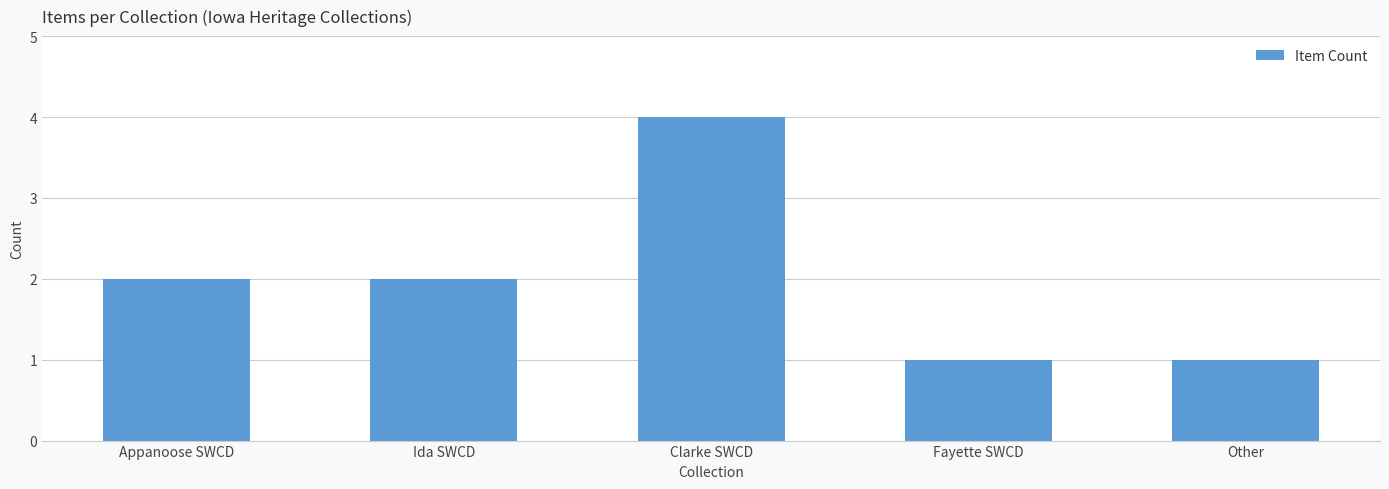

Reading right to left, list all the values displayed in this chart.

Other=1	Fayette SWCD=1	Clarke SWCD=4	Ida SWCD=2	Appanoose SWCD=2